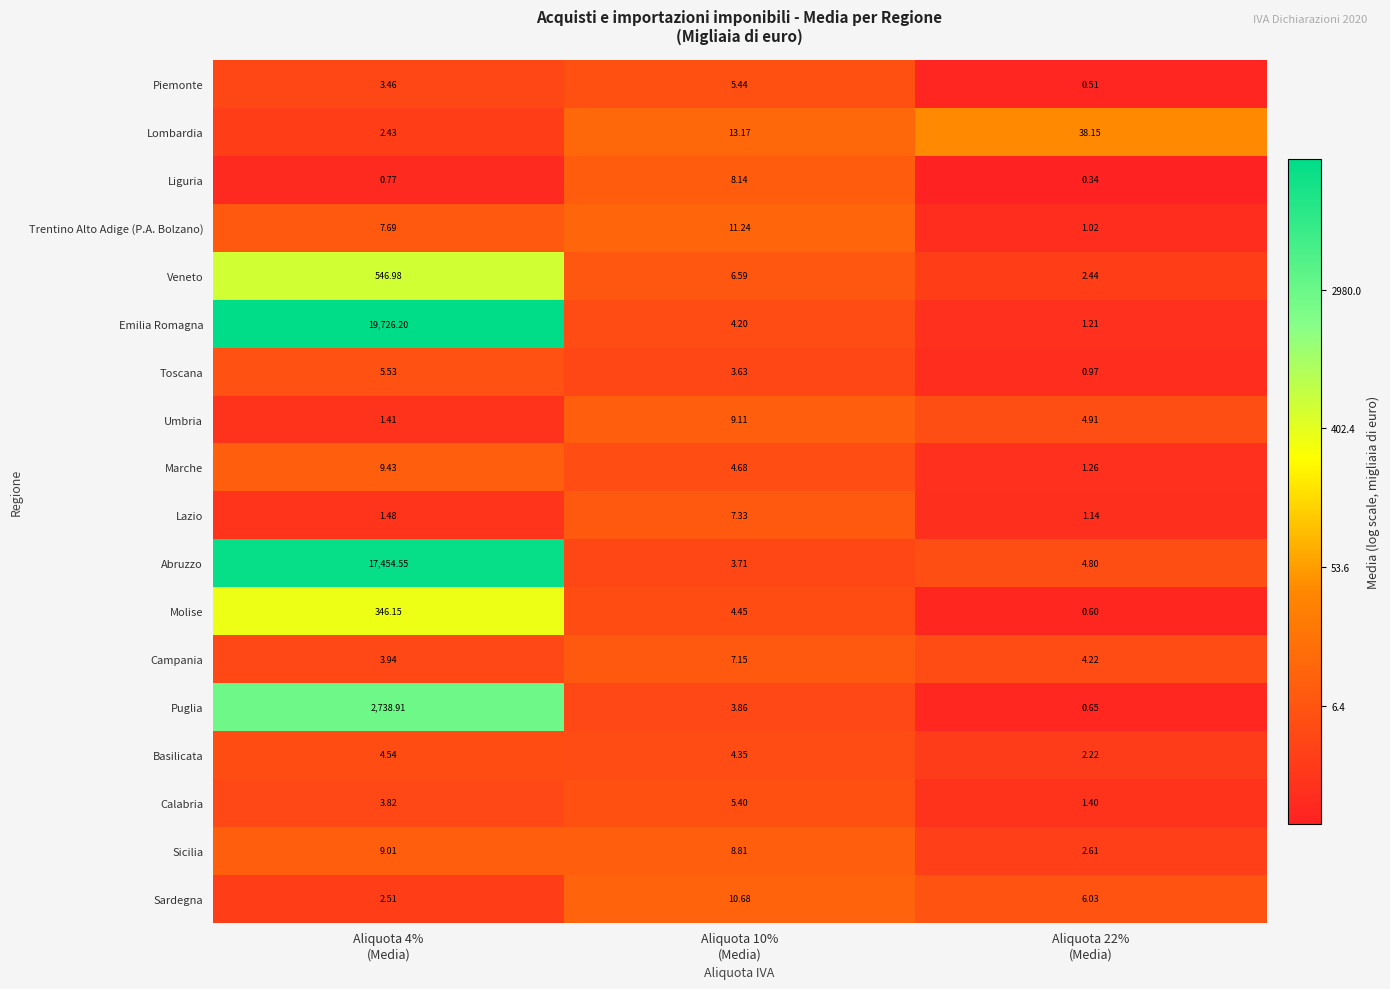

Rank the series by their maximum value, from lowest to highest.

Basilicata, Calabria, Piemonte, Toscana, Campania, Lazio, Liguria, Sicilia, Umbria, Marche, Sardegna, Trentino Alto Adige (P.A. Bolzano), Lombardia, Molise, Veneto, Puglia, Abruzzo, Emilia Romagna